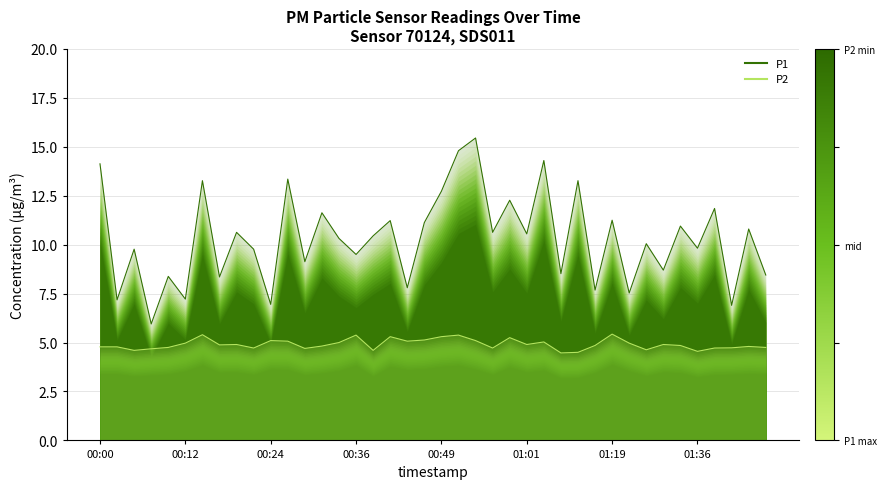

Reading left to right, what are all the values shown in this chart?

P1: 14.1	7.2	9.8	6.0	8.4	7.2	13.3	8.3	10.6	9.8	7.0	13.3	9.1	11.6	10.3	9.5	10.4	11.2	7.8	11.1	12.7	14.8	15.4	10.6	12.3	10.6	14.3	8.5	13.3	7.7	11.2	7.5	10.1	8.7	10.9	9.8	11.8	6.9	10.8	8.4
P2: 4.8	4.8	4.6	4.7	4.8	5.0	5.4	4.9	4.9	4.7	5.1	5.1	4.7	4.8	5.0	5.4	4.6	5.3	5.1	5.1	5.3	5.4	5.1	4.7	5.2	4.9	5.0	4.5	4.5	4.8	5.4	5.0	4.6	4.9	4.8	4.5	4.7	4.7	4.8	4.8